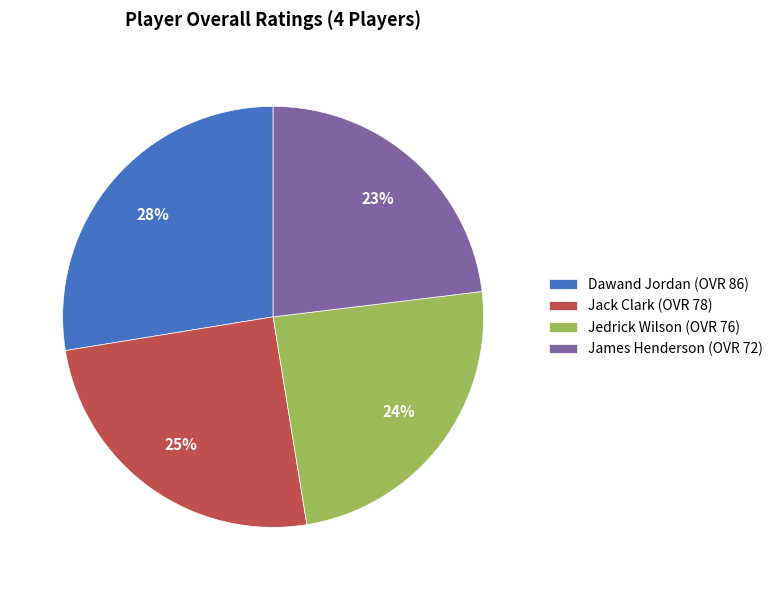

How many segments does this pie chart have?

4